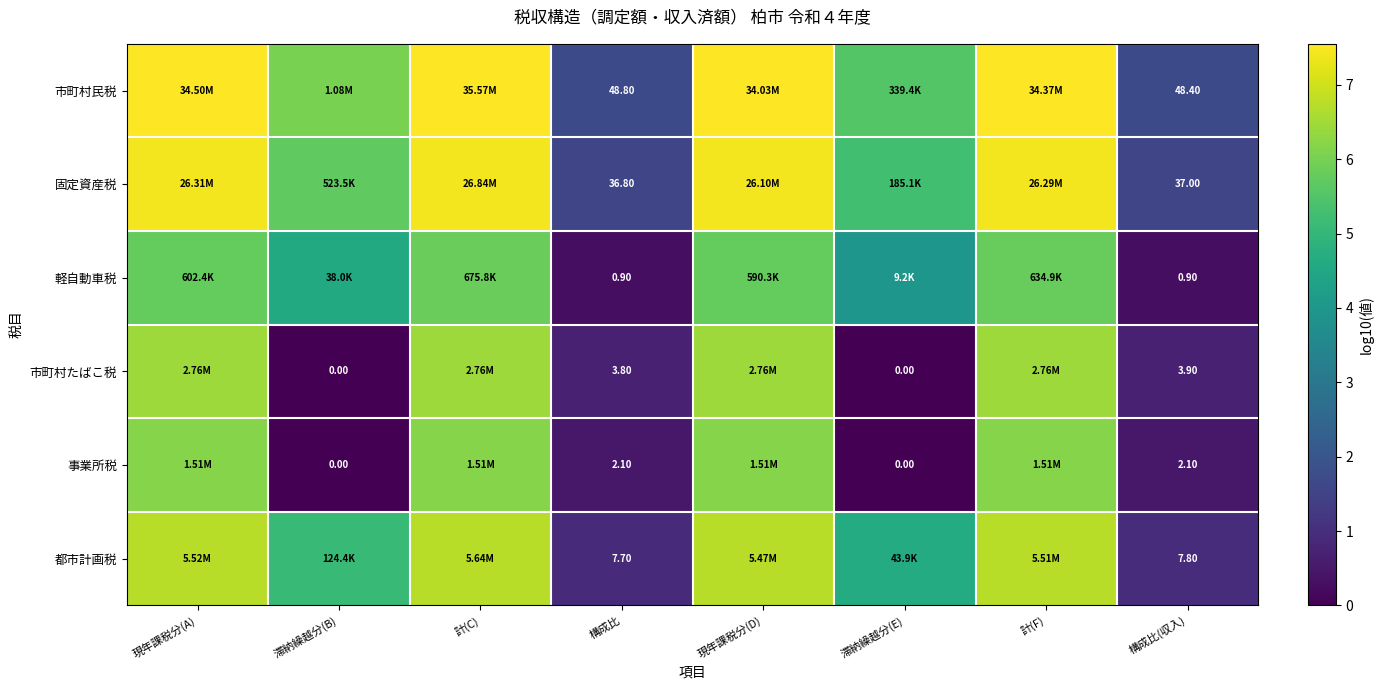

At 構成比(収入), list the series in order from largest to smallest.

市町村民税, 固定資産税, 都市計画税, 市町村たばこ税, 事業所税, 軽自動車税